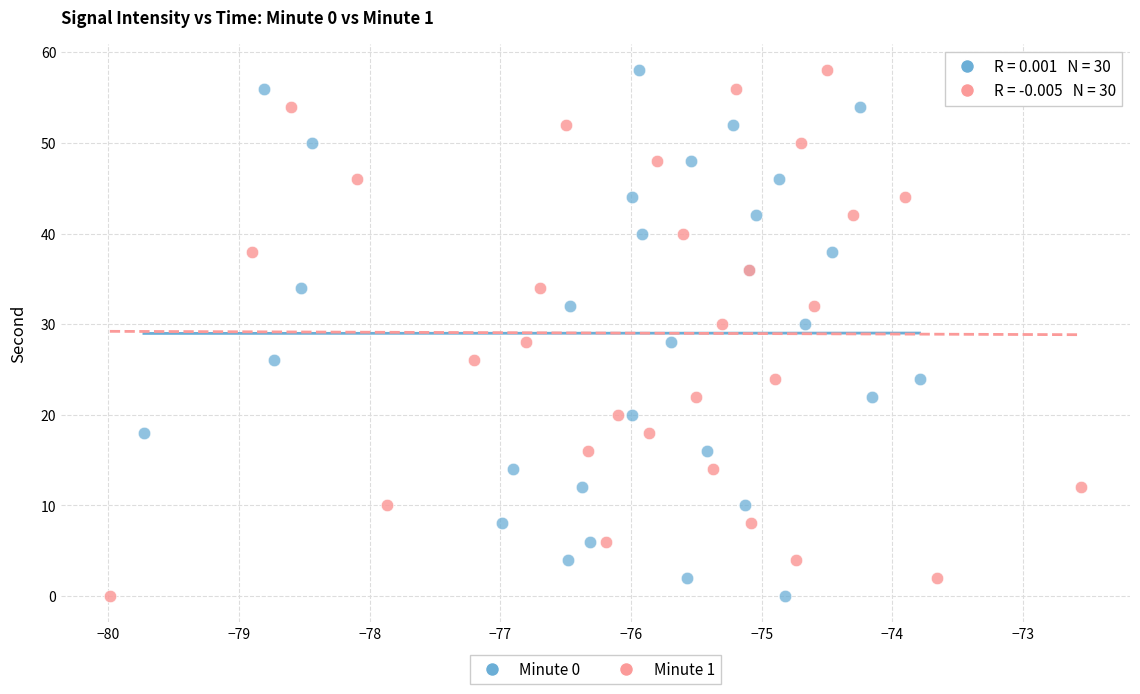

What are all the series names shown in the legend?

Minute 0, Minute 1